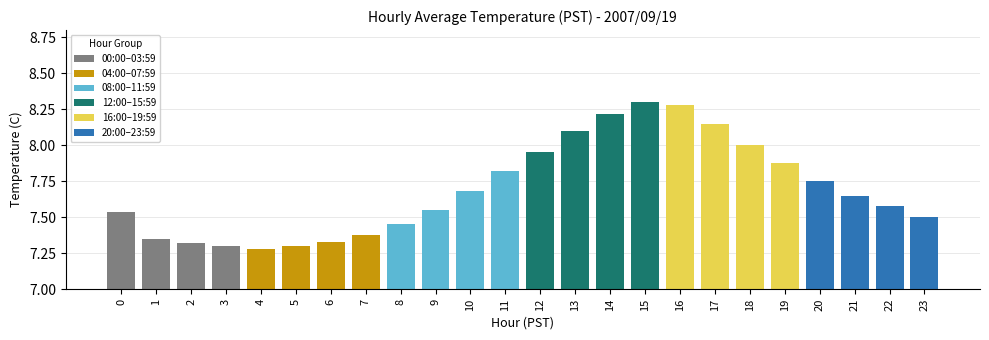

Does the chart contain any negative values?

No